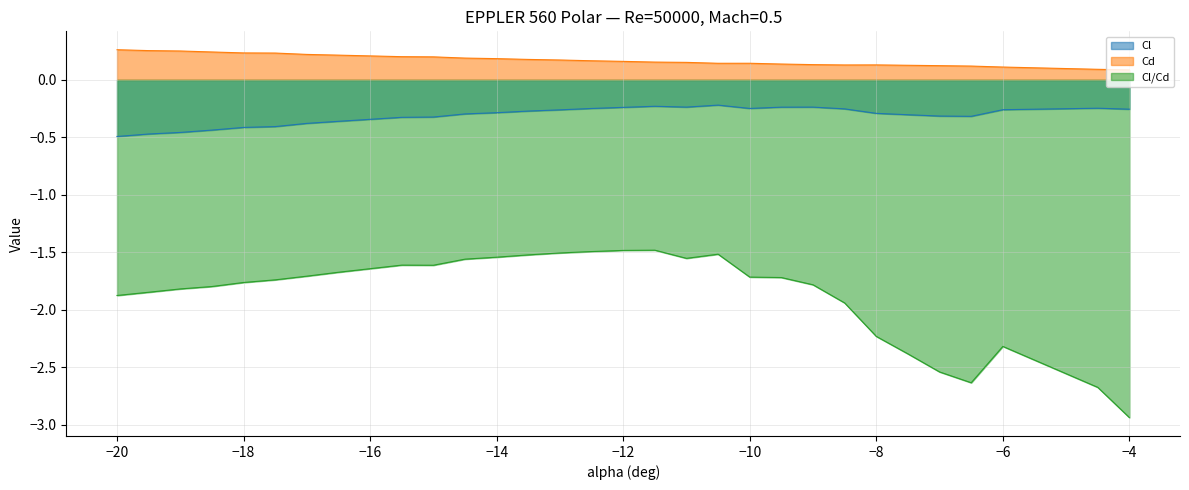

True or false: Cl and Cd cross at least once.

False